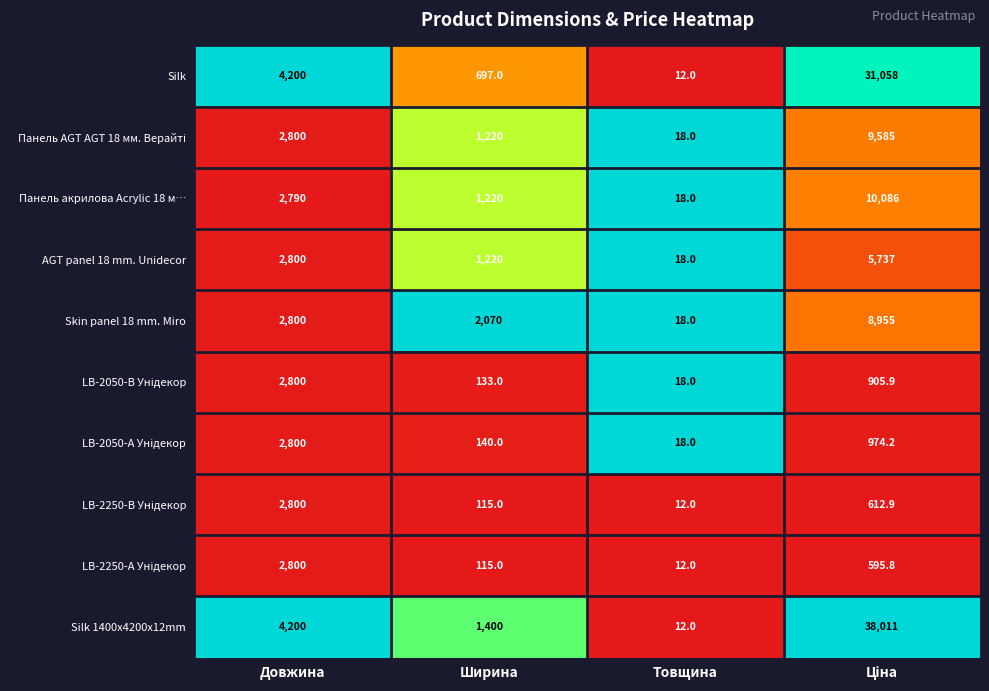

Which series has the largest total across all categories?

Silk 1400x4200x12mm